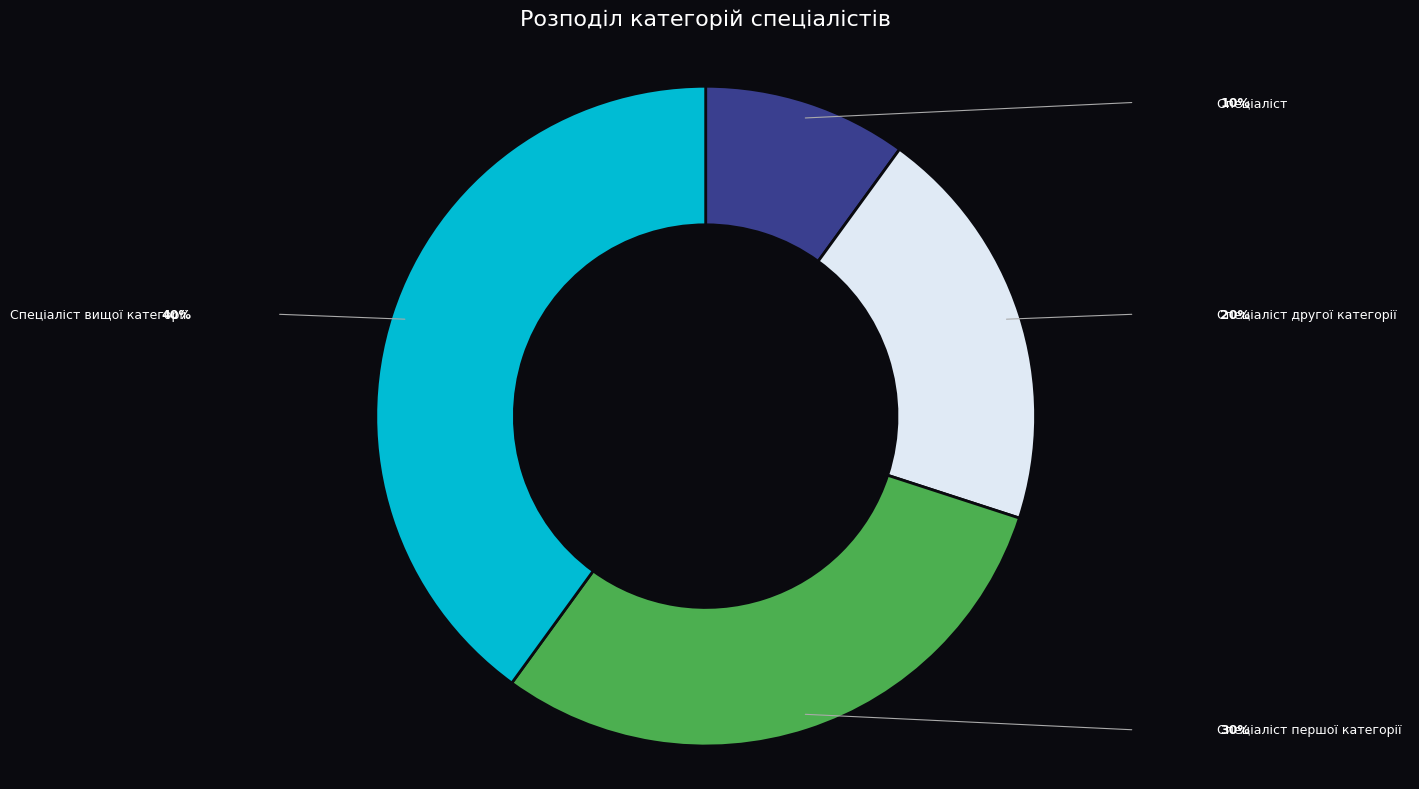

Is the sum of Спеціаліст вищої категорії and Спеціаліст першої категорії greater than half?

Yes